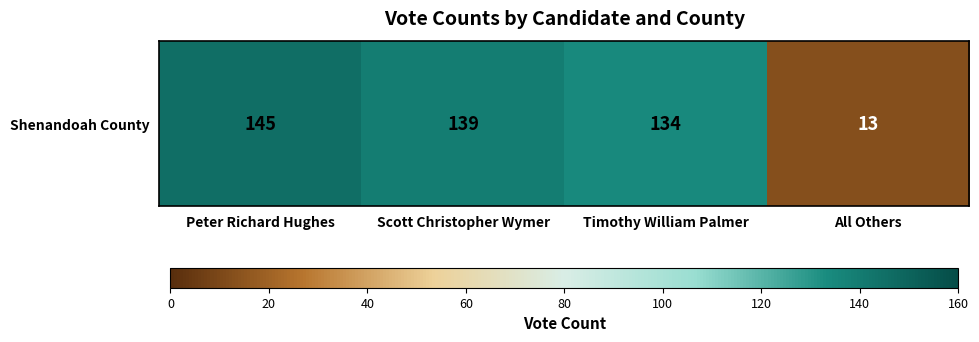

Reading left to right, what are all the values shown in this chart?

145	139	134	13